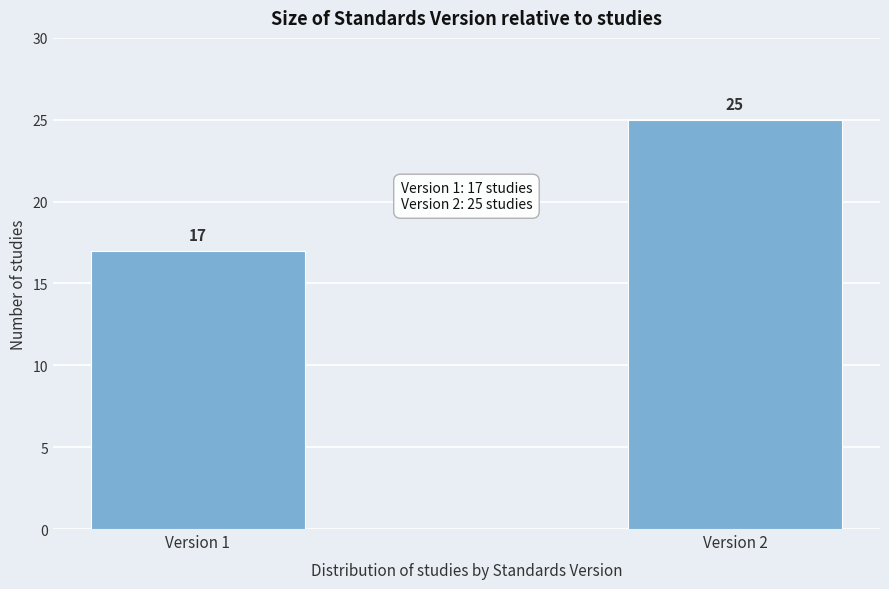

Reading left to right, transcribe all the data shown in this chart.

Version 1=17	Version 2=25